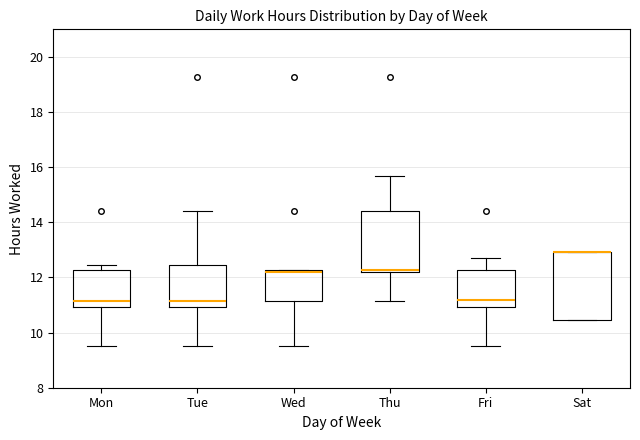

Where is the upper edge of the box for Fri on the y-axis? The values are not printed on the chart, so give them approximately, as read against the axis.

12.2